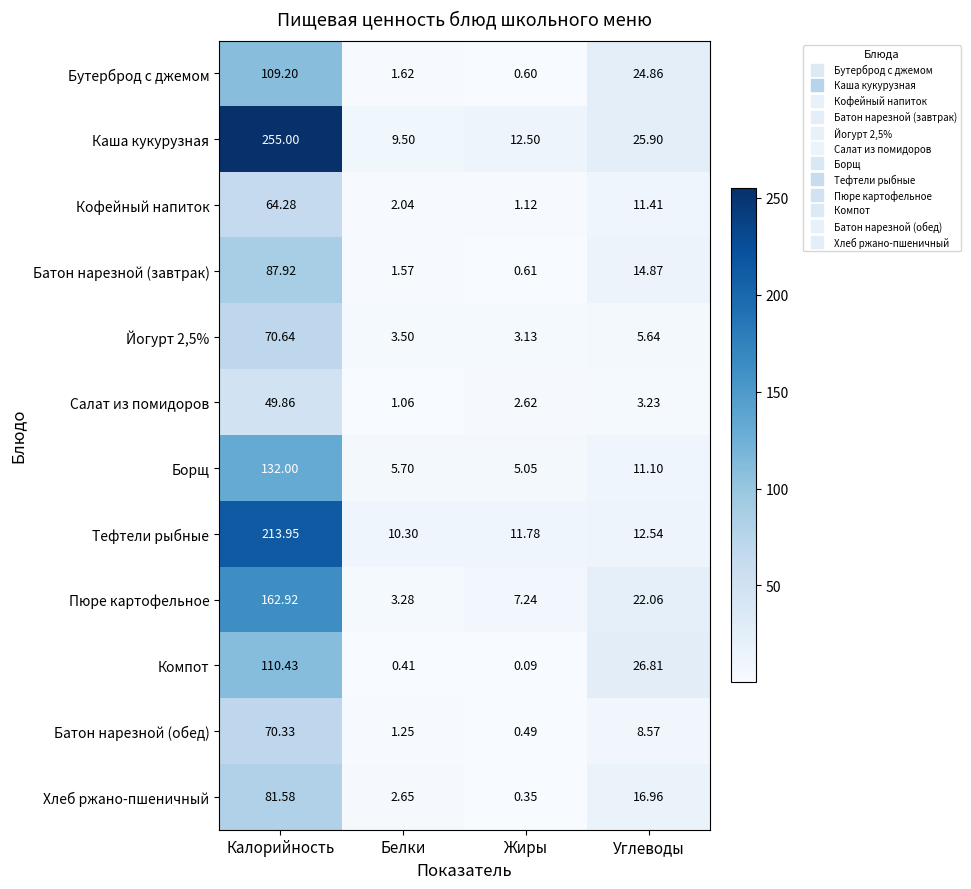

At which category does the chart reach its minimum across all series?

Жиры